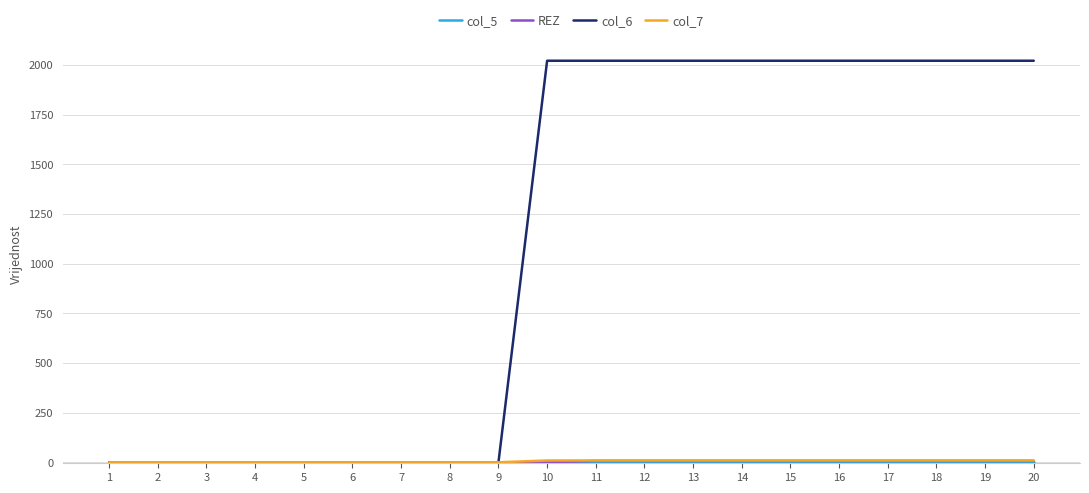

Does the chart display data point markers on the line(s)?

No